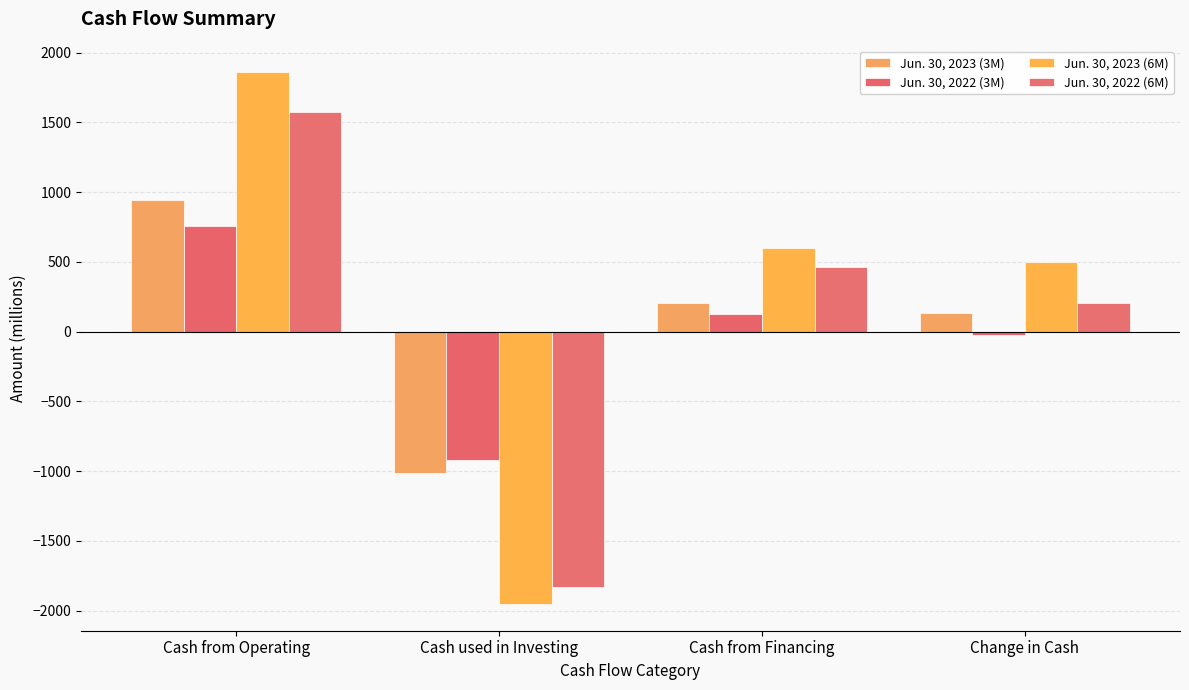

Which series changed the most between Cash from Operating and Cash from Financing?

Jun. 30, 2023 (6M)